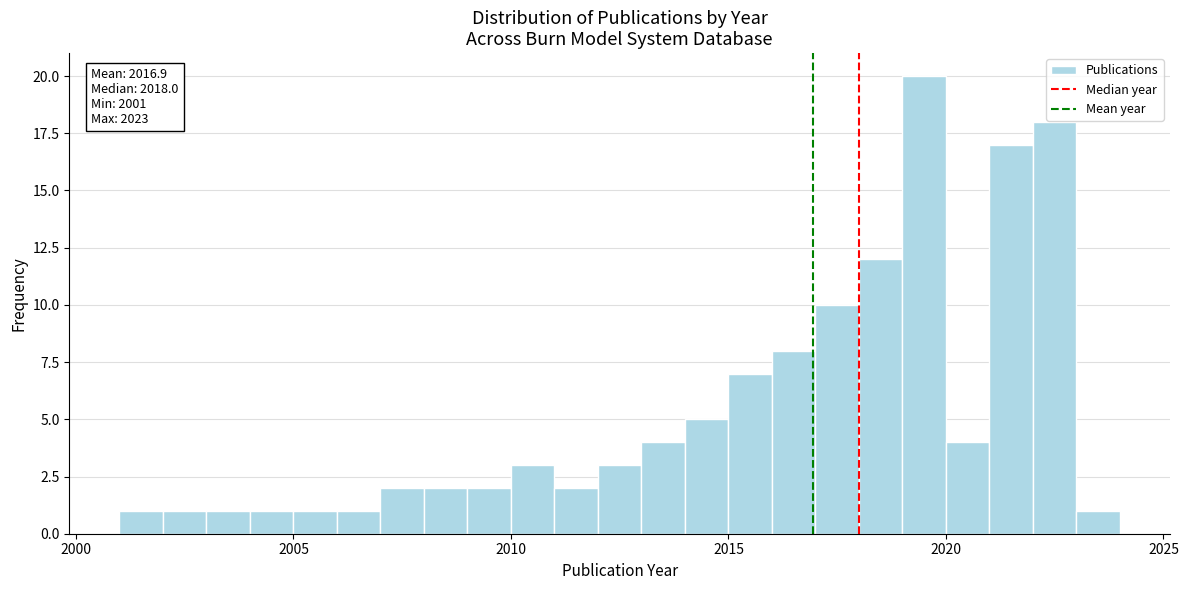

Around what value on the x-axis is the tallest bar? Give the approximate position of its centre, as read against the axis.

2019.5